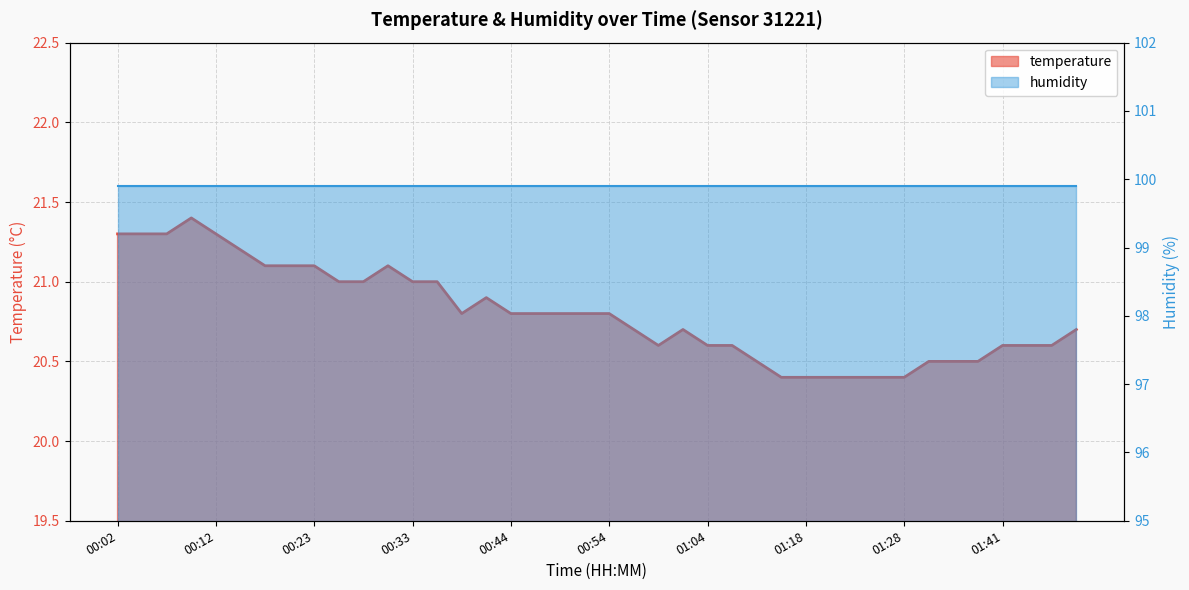

What position from the right is 00:51?

21